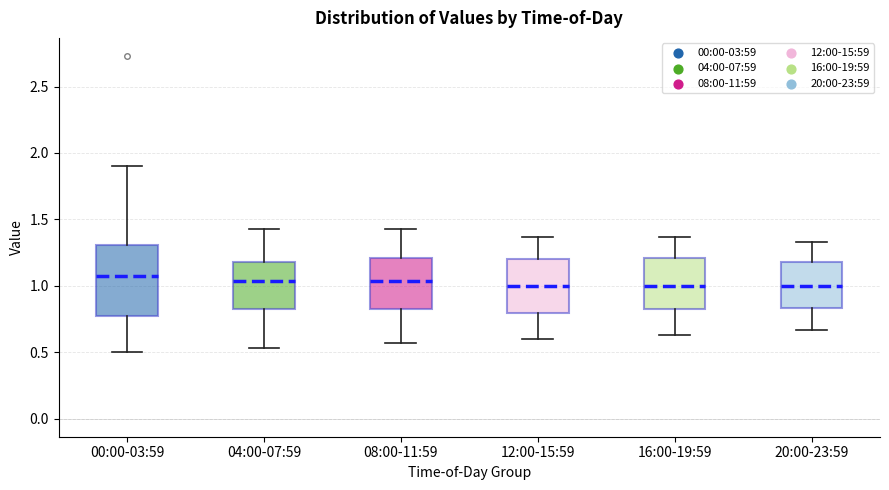

Where does the lower whisker of the box for 20:00-23:59 end on the y-axis? The values are not printed on the chart, so give them approximately, as read against the axis.

0.65